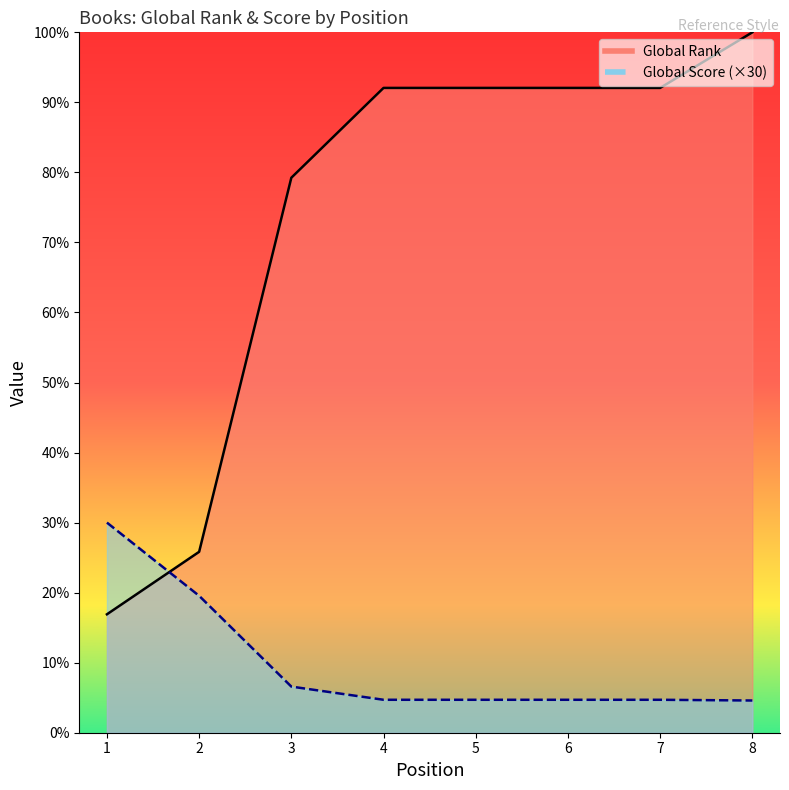

Is it true that Global Score equals 459.9 at 8?

True